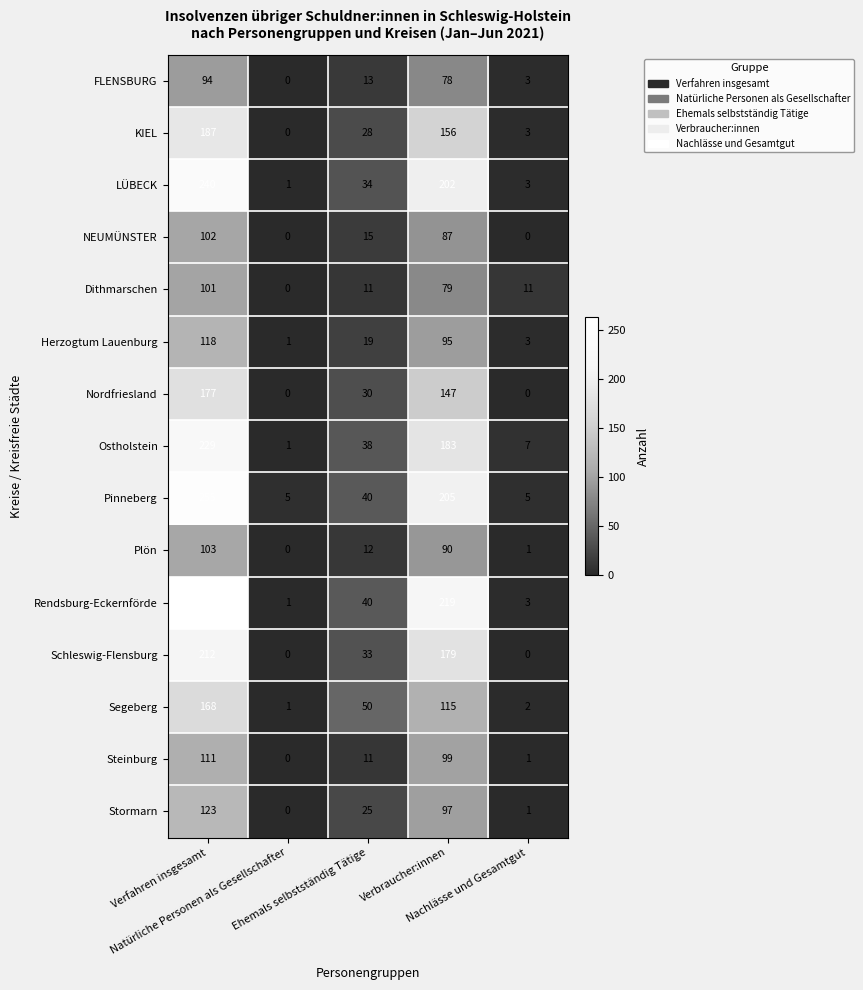

Count the number of data series in this chart.

15